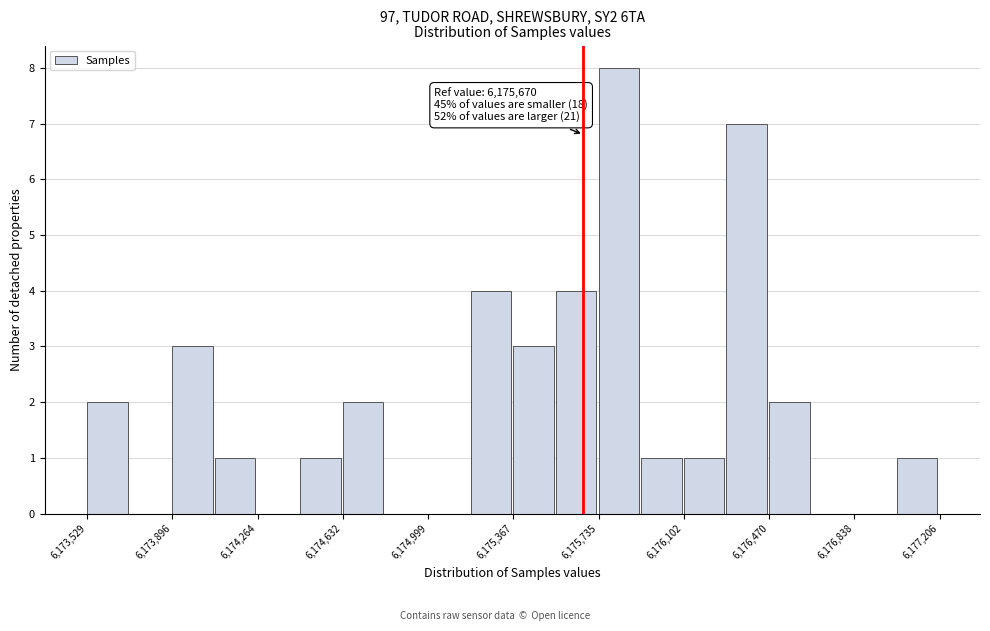

Read against the x-axis, roughly where is the centre of the tallest bar?

6175800